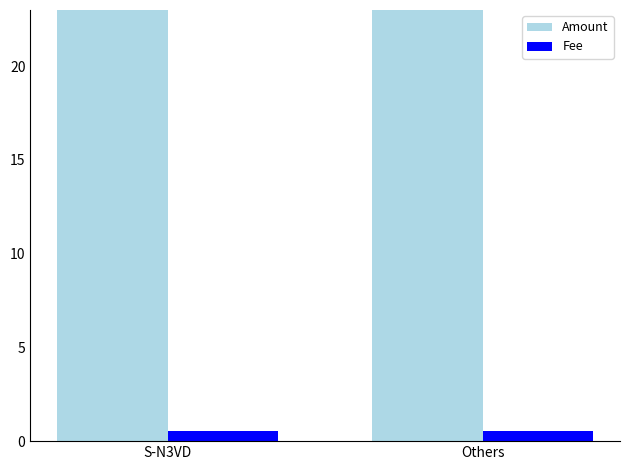

Rank the series at S-N3VD from highest to lowest value.

Amount, Fee